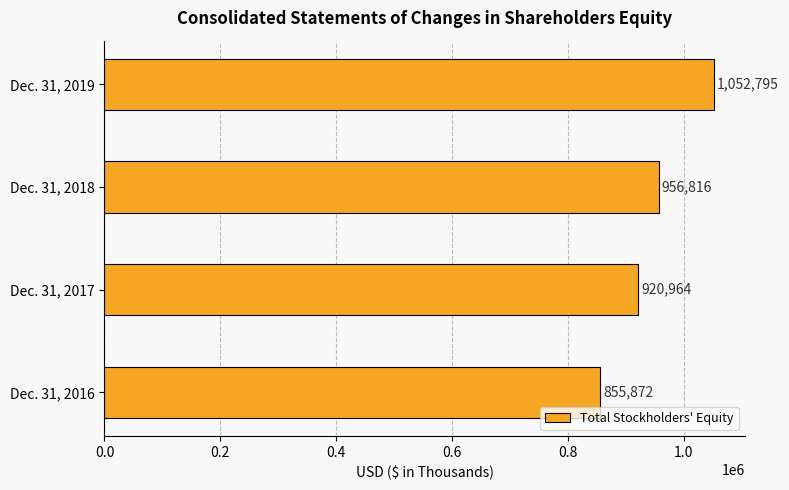

Reading bottom to top, extract all data points from this chart.

Dec. 31, 2016=855872	Dec. 31, 2017=920964	Dec. 31, 2018=956816	Dec. 31, 2019=1052795